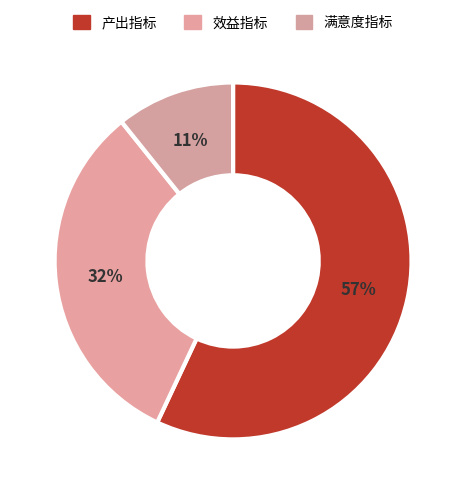

Which slice represents more than half of the pie?

产出指标